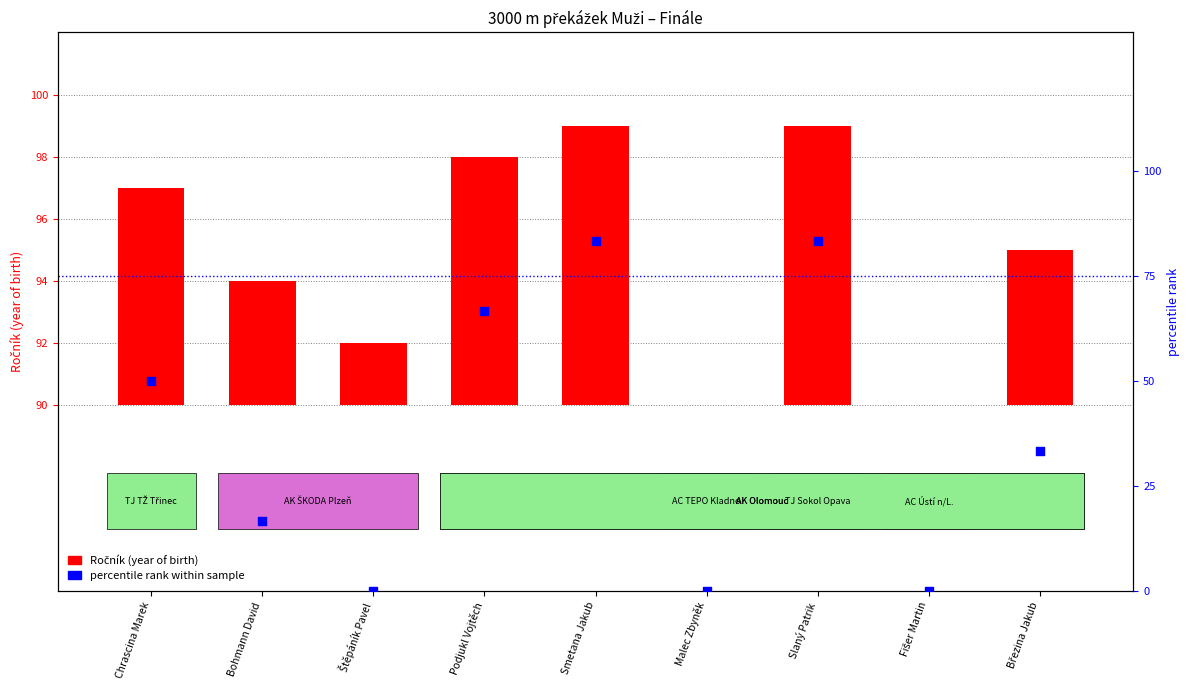

Which series has the largest Y range (max minus min)?

percentile rank within sample